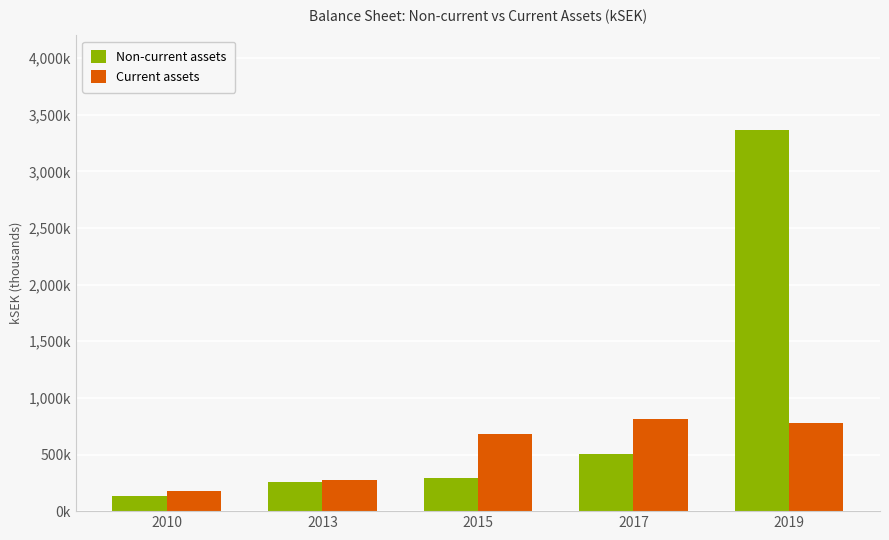

At 2017, list the series in order from largest to smallest.

Current assets, Non-current assets